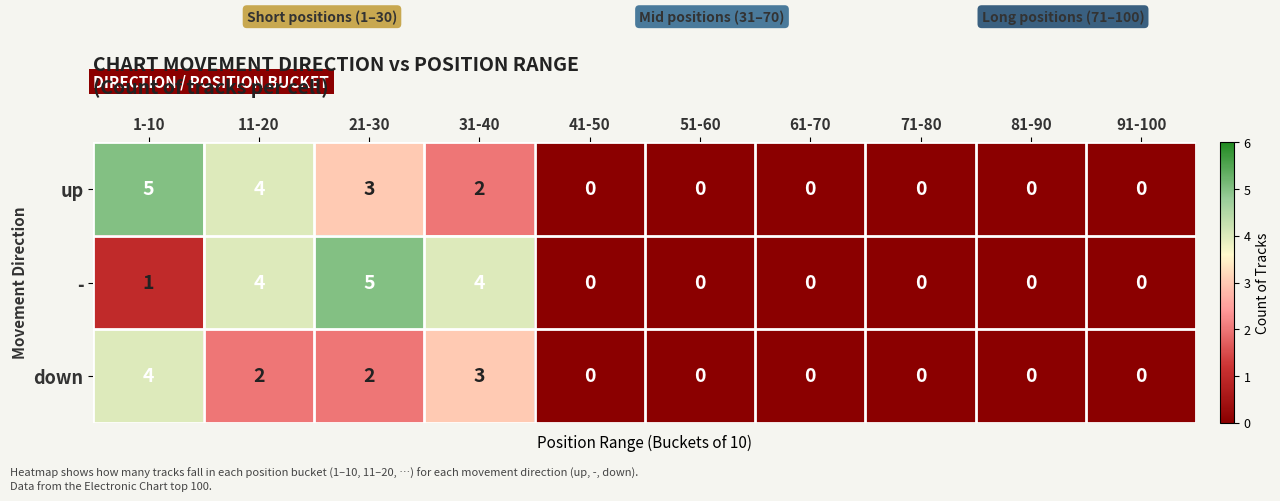

What is the total value across all series at 11-20?

10